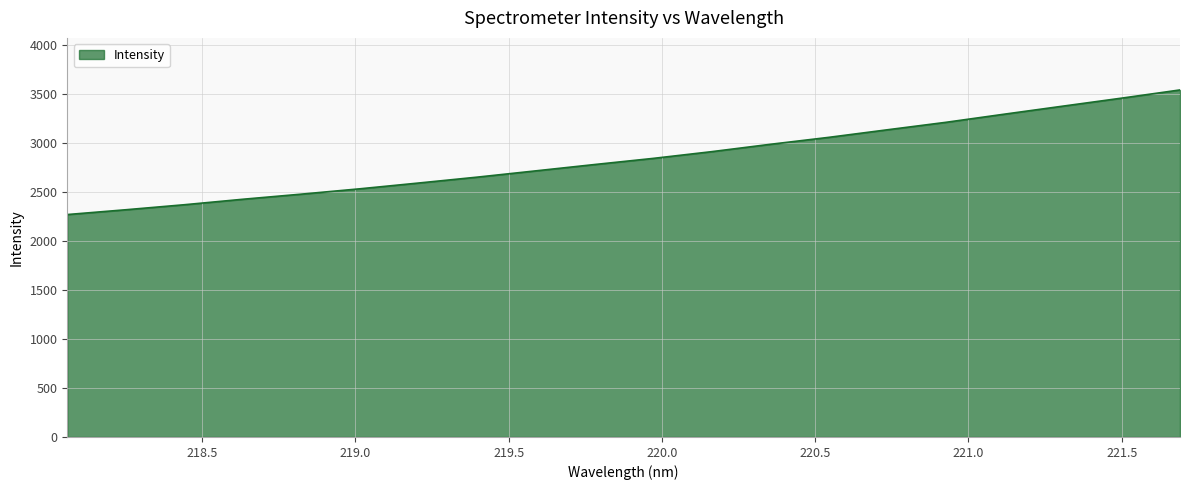

How many lines are shown in the chart?

1